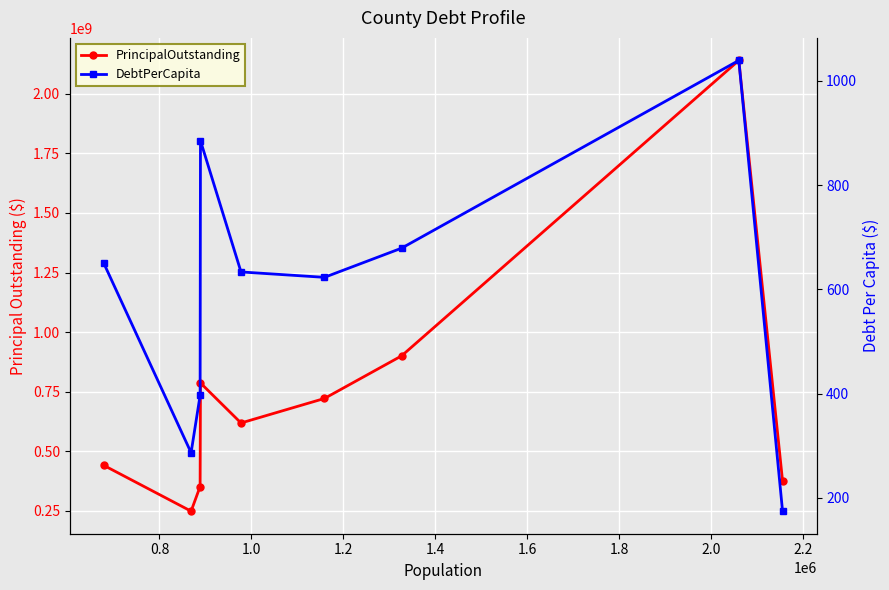

Is the value of DebtPerCapita at 1.6 greater than the value of PrincipalOutstanding at 2.0?

No